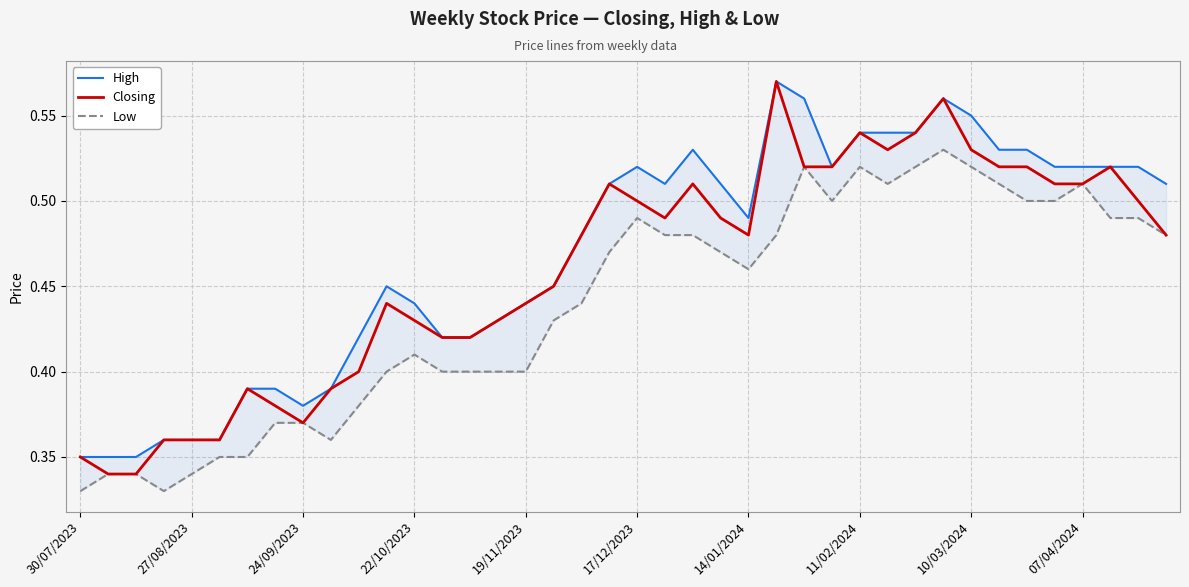

At which category does the chart reach its minimum across all series?

30/07/2023